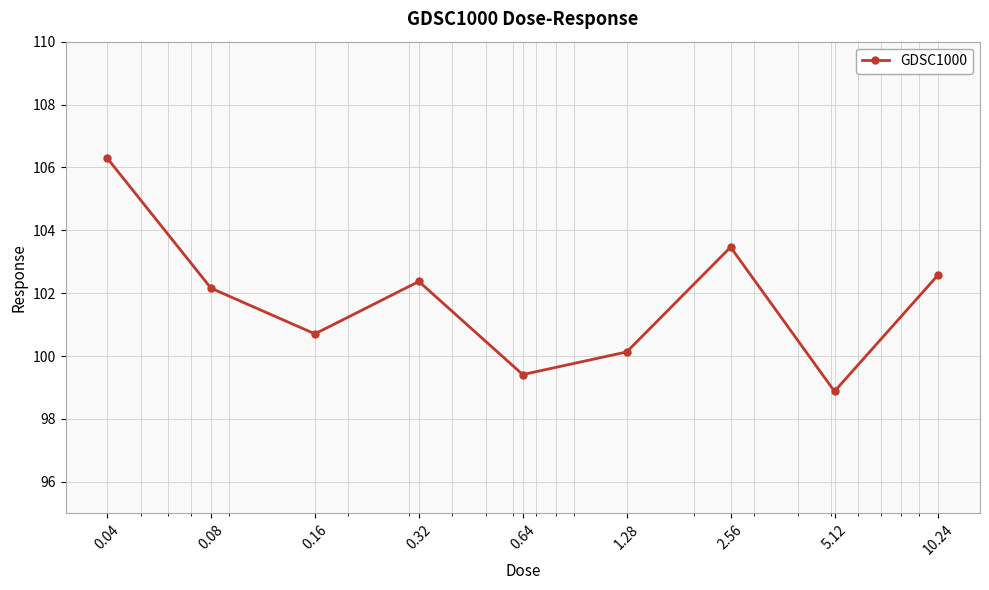

What is the value of the 3rd point from the left?

100.7